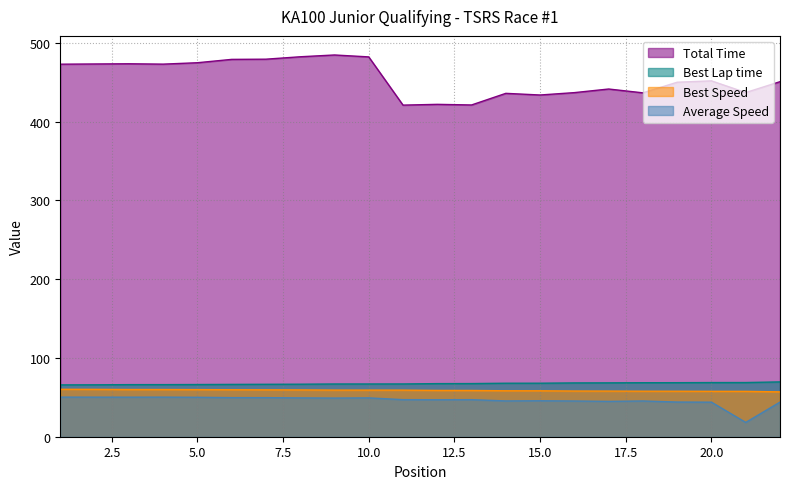

True or false: Total Time and Best Lap time intersect in this chart.

False